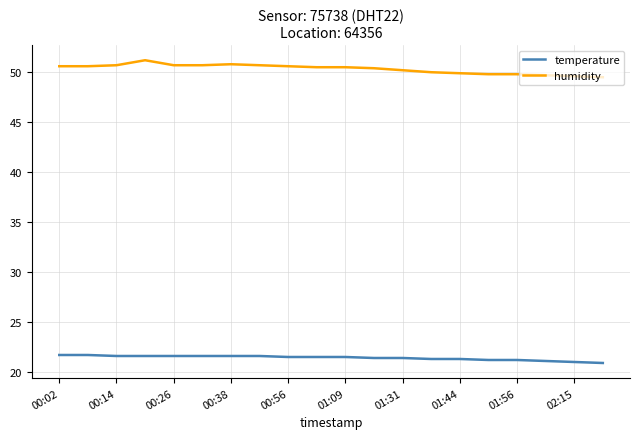

Rank the series by their maximum value, from highest to lowest.

humidity, temperature